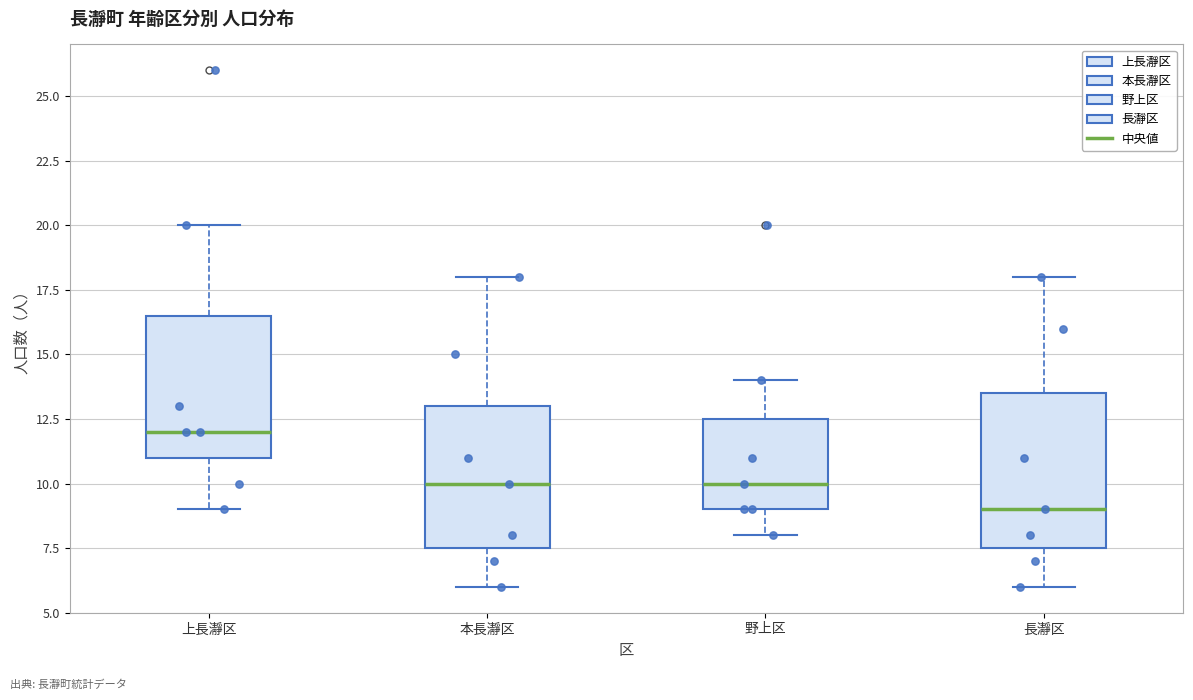

Reading left to right, read every box against the y-axis: the position of its median line, the range the box covers, and the ends of its whiskers. The values are not printed on the chart, so give them approximately, as read against the axis.

上長瀞区: median 12.0, box 11.0 to 16.5, whiskers 9.0 to 20.0
本長瀞区: median 10.0, box 7.5 to 13.0, whiskers 6.0 to 18.0
野上区: median 10.0, box 9.0 to 12.5, whiskers 8.0 to 14.0
長瀞区: median 9.0, box 7.5 to 13.5, whiskers 6.0 to 18.0